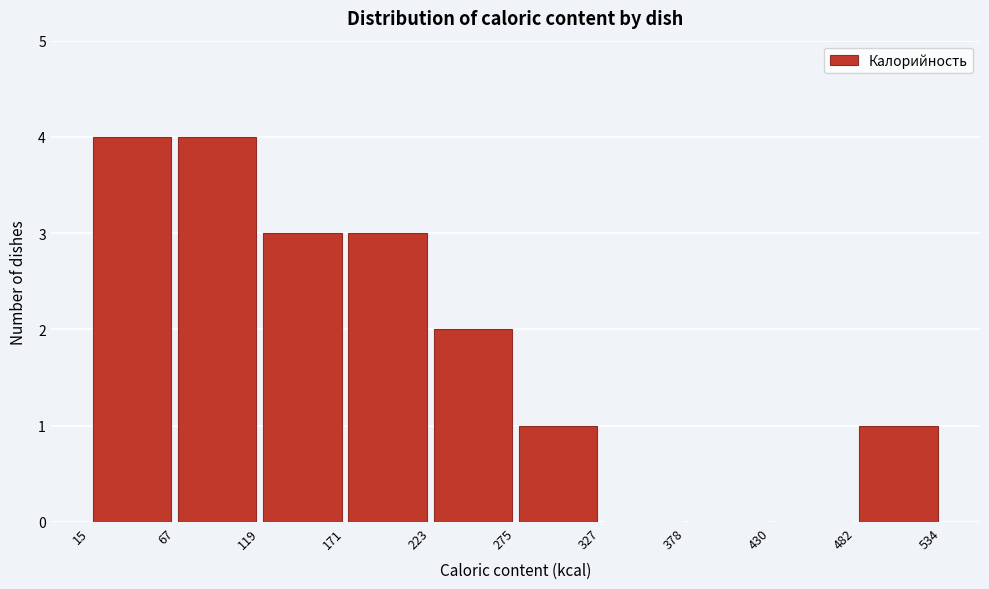

Reading left to right, transcribe this chart: for each bar, give the range it covers on the x-axis and its height. The values are not printed on the chart, so give them approximately, as read against the axis.

15 to 67: 4
67 to 119: 4
119 to 171: 3
171 to 223: 3
223 to 275: 2
275 to 327: 1
327 to 378: 0
378 to 430: 0
430 to 482: 0
482 to 534: 1